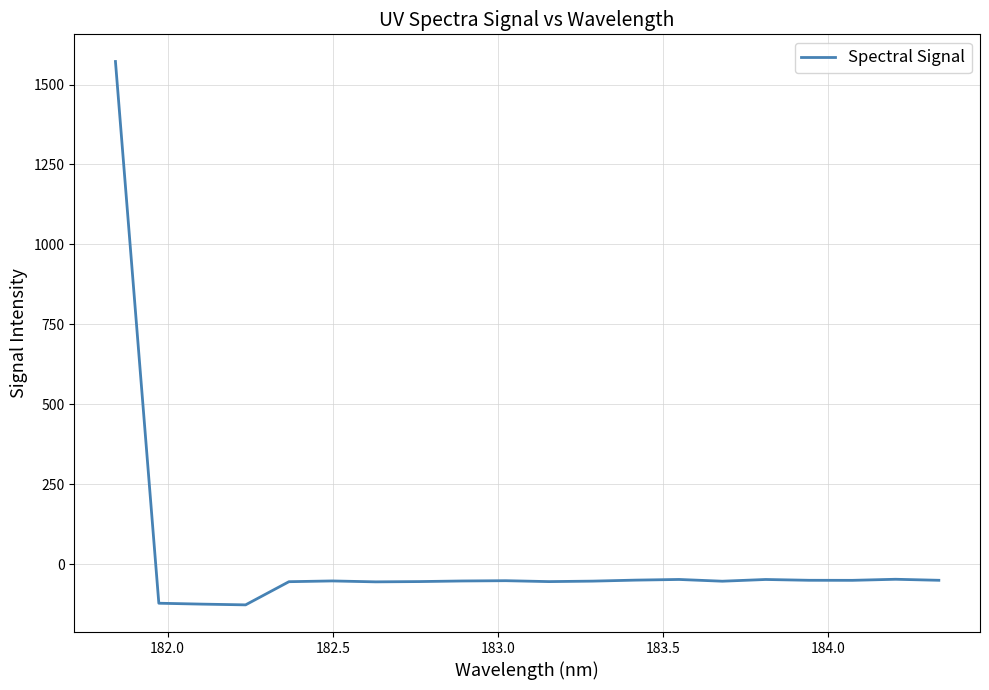

What is the minimum value shown in the chart?

-127.5